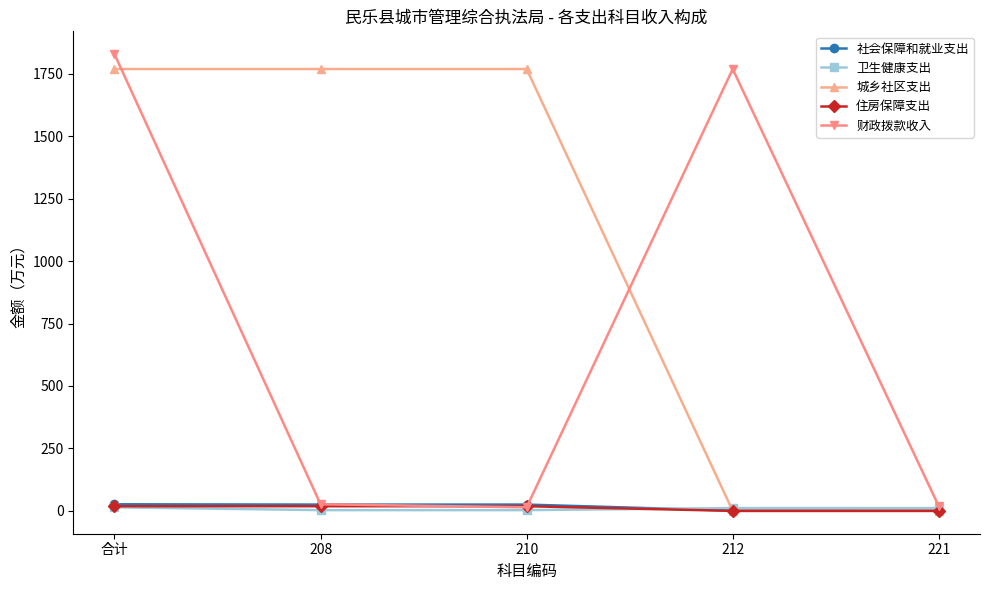

How many lines are shown in the chart?

5